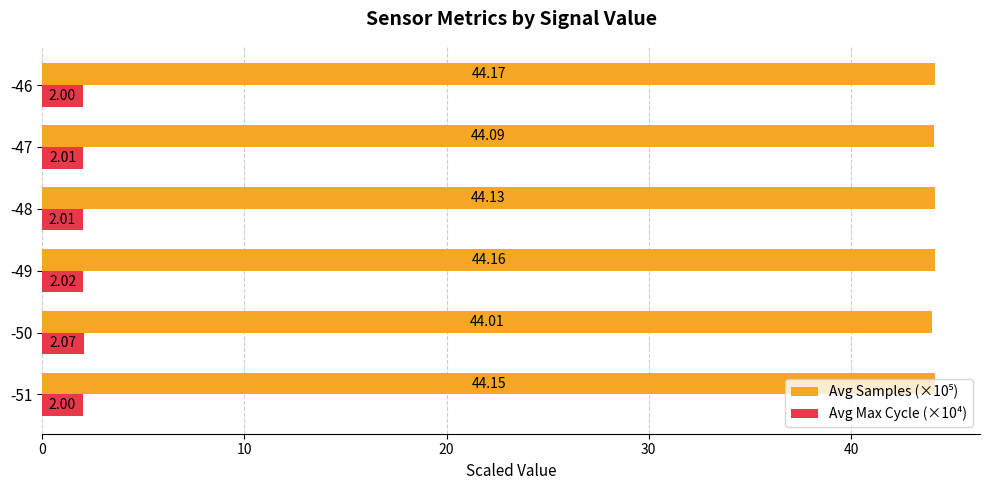

At which category does the chart reach its minimum across all series?

-46